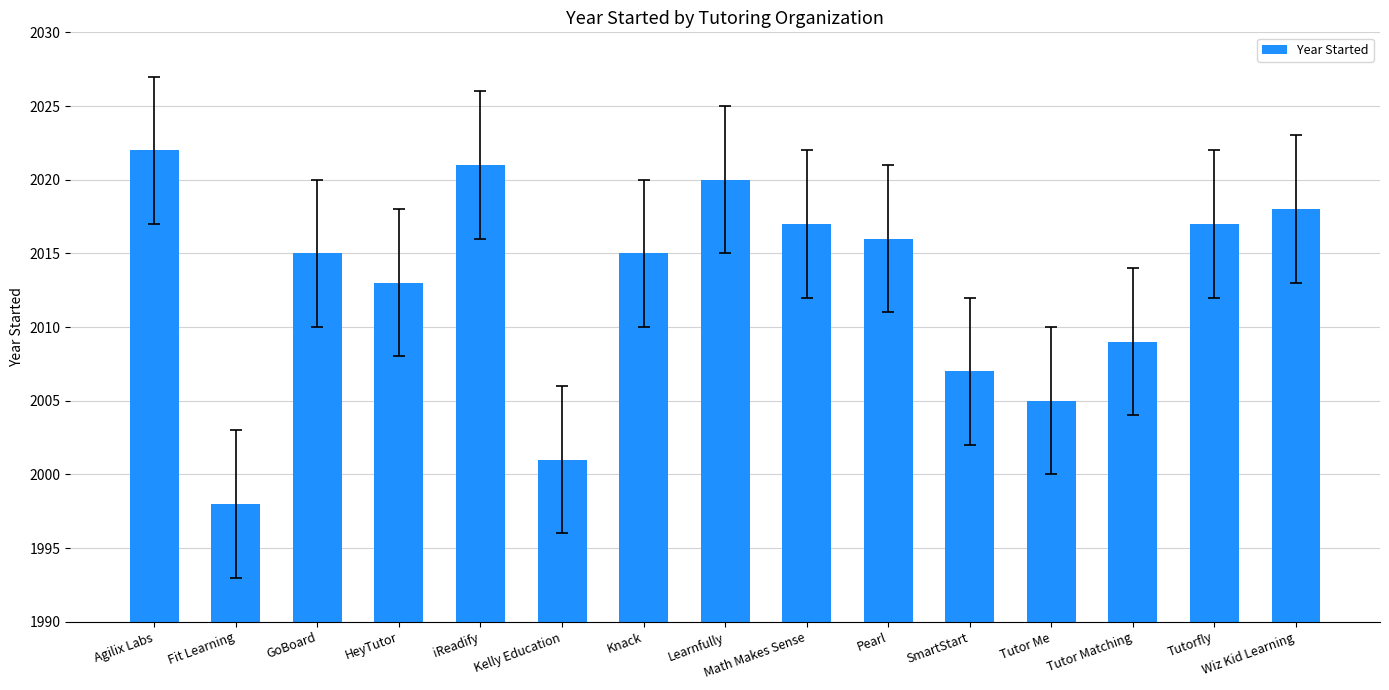

What position from the left is Tutor Matching?

13